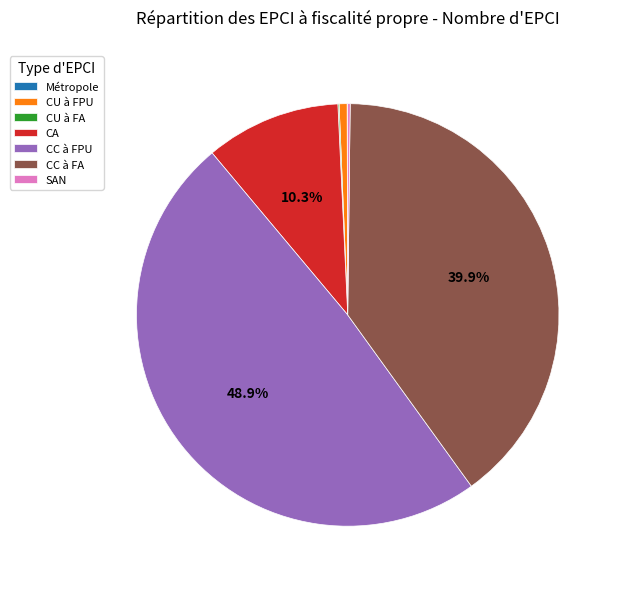

How much of the chart is everything except CC à FA?

60.1%